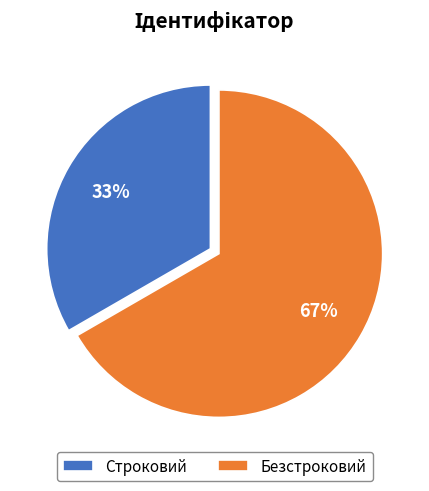

What is the largest slice in the pie chart?

Безстроковий